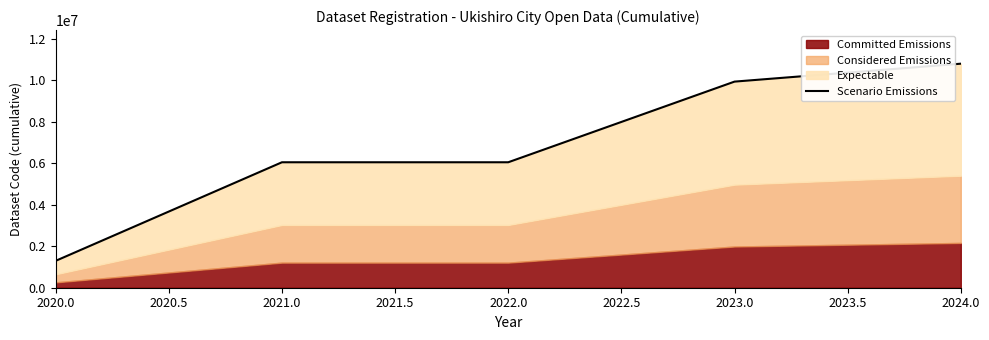

The chart shows a value of 1296390 at 2020.0. True or false?

True